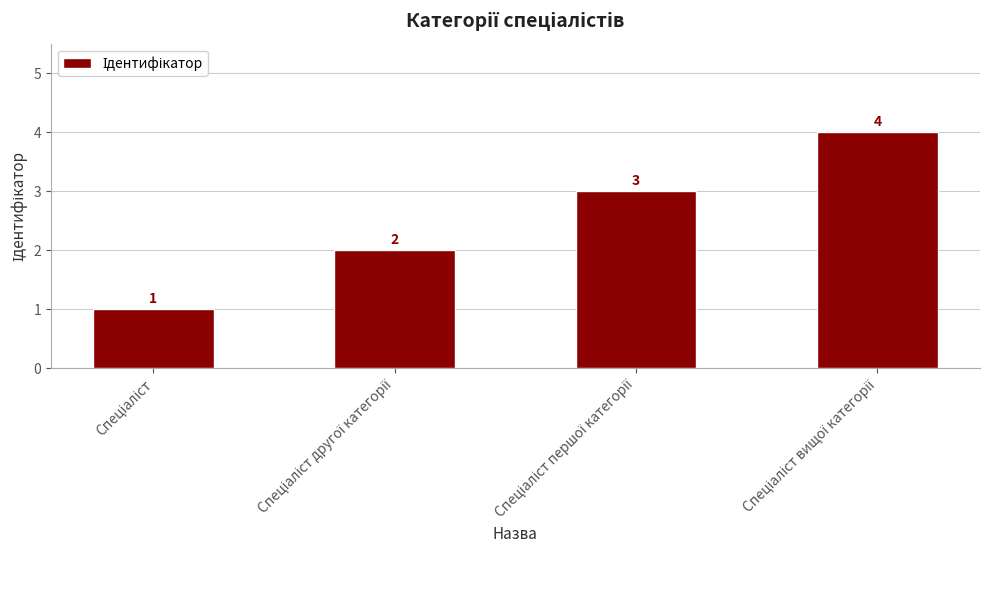

What is the greatest value displayed?

4